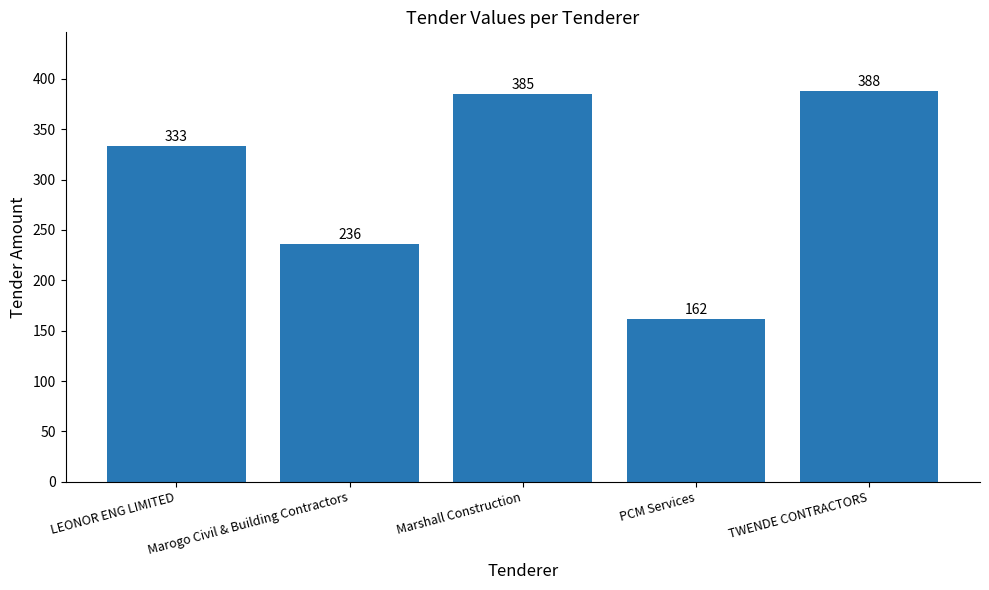

The chart shows a value of 333 at LEONOR ENG LIMITED. True or false?

True